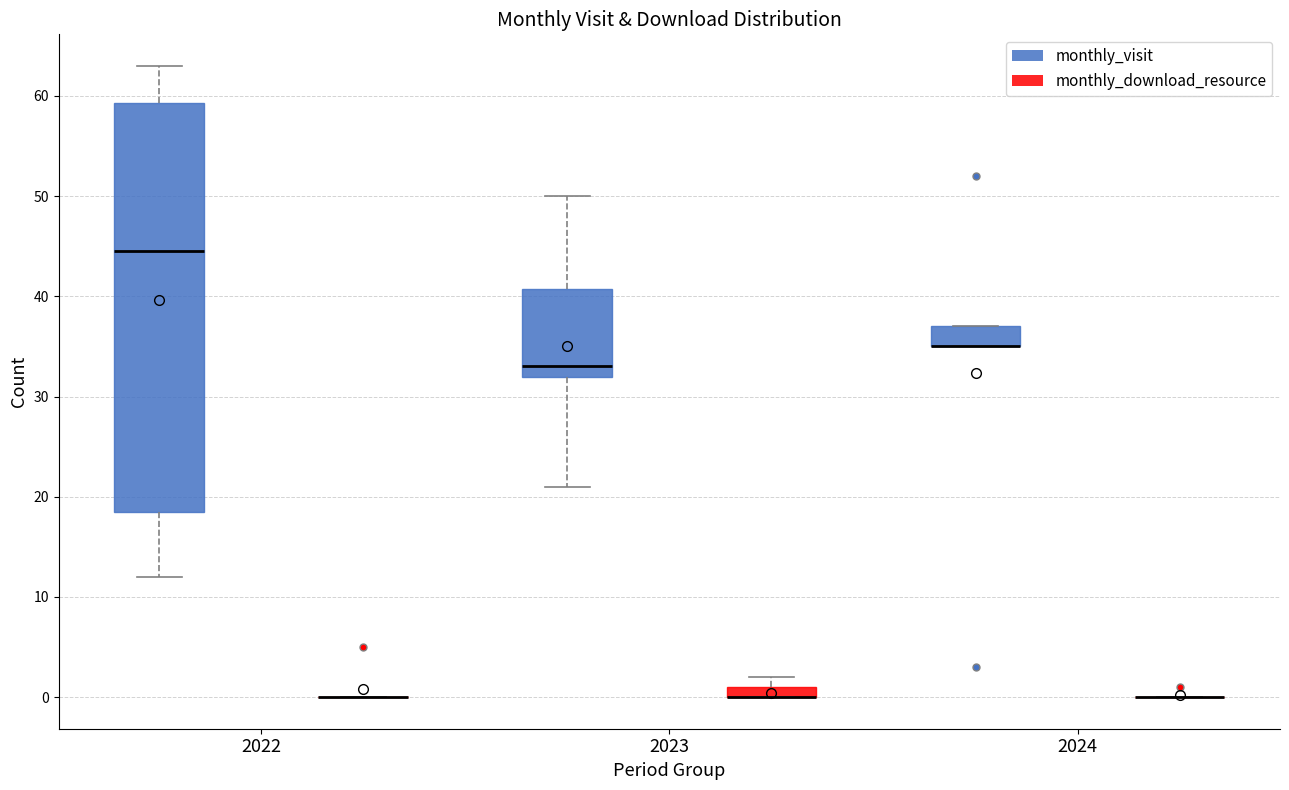

Which box is the tallest, from its lower edge to its upper edge?

2022 (monthly_visit)